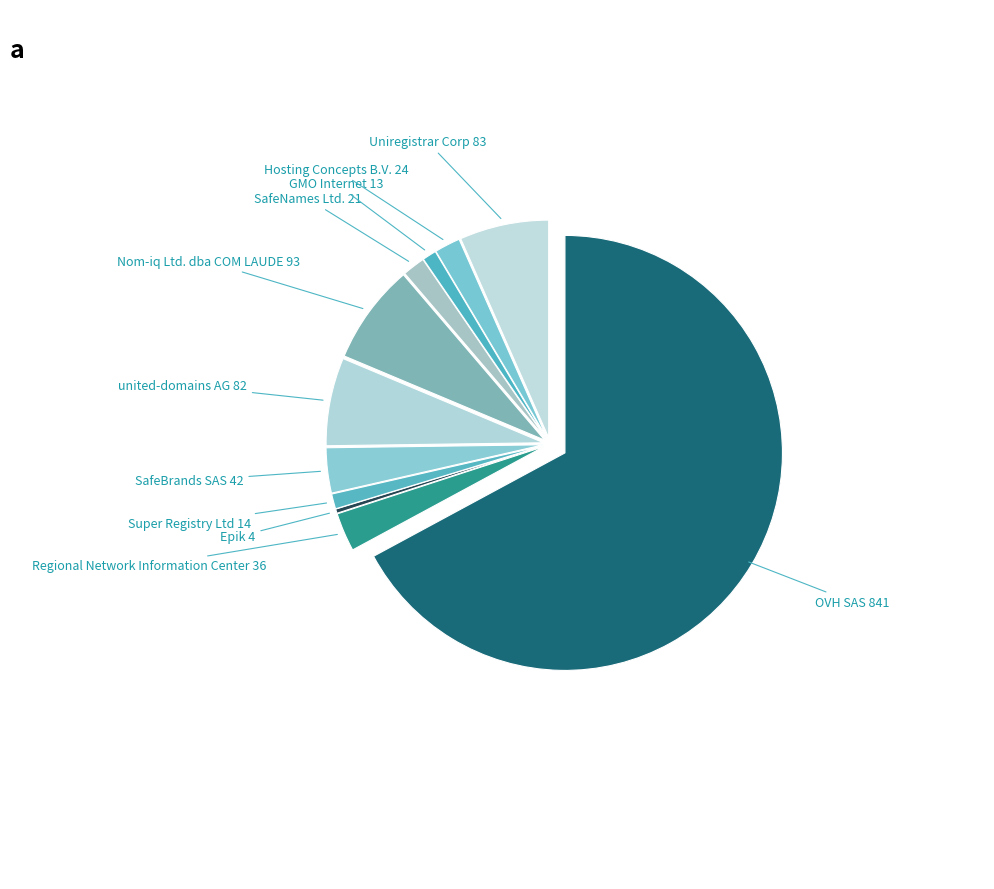

Count the number of slices in the pie.

11